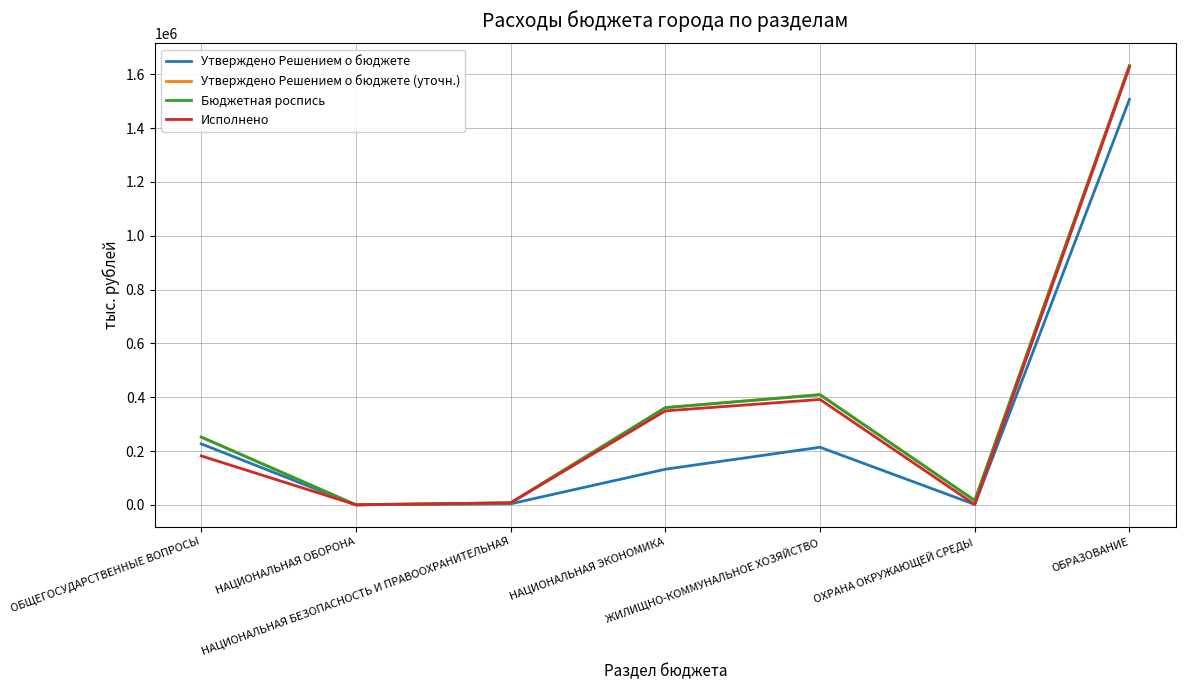

Which category has the highest value in the Утверждено Решением о бюджете series?

ОБРАЗОВАНИЕ